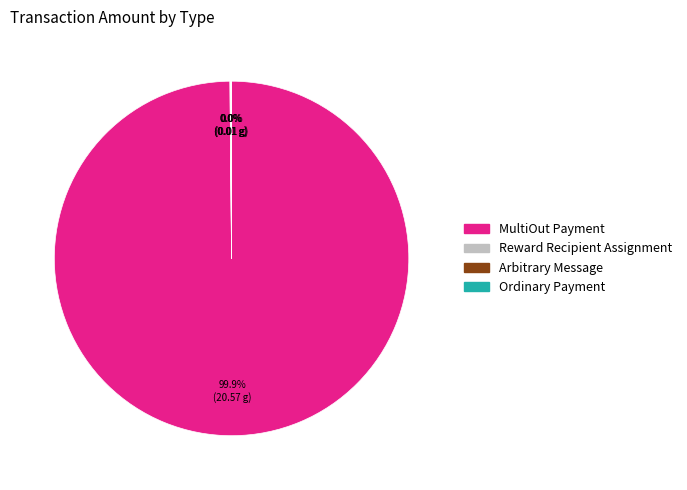

Which slice is the largest?

MultiOut Payment